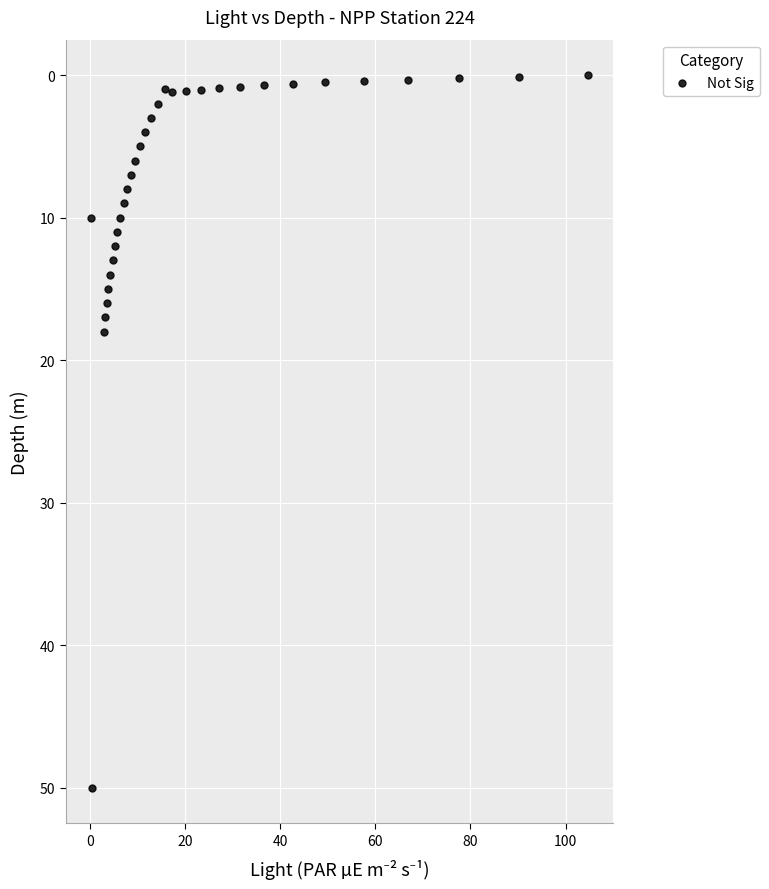

What is the range of X values (max minus min)?

104.7